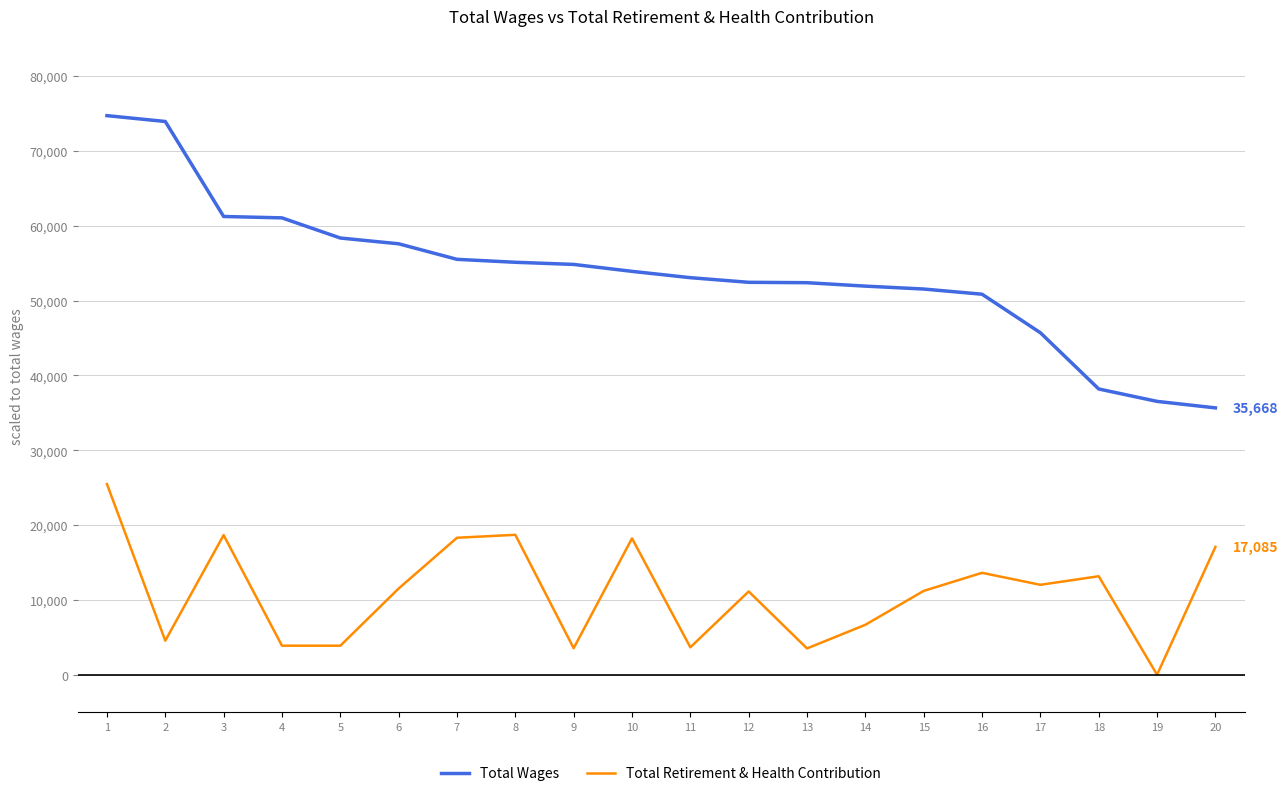

What are all the series names shown in the legend?

Total Wages, Total Retirement & Health Contribution